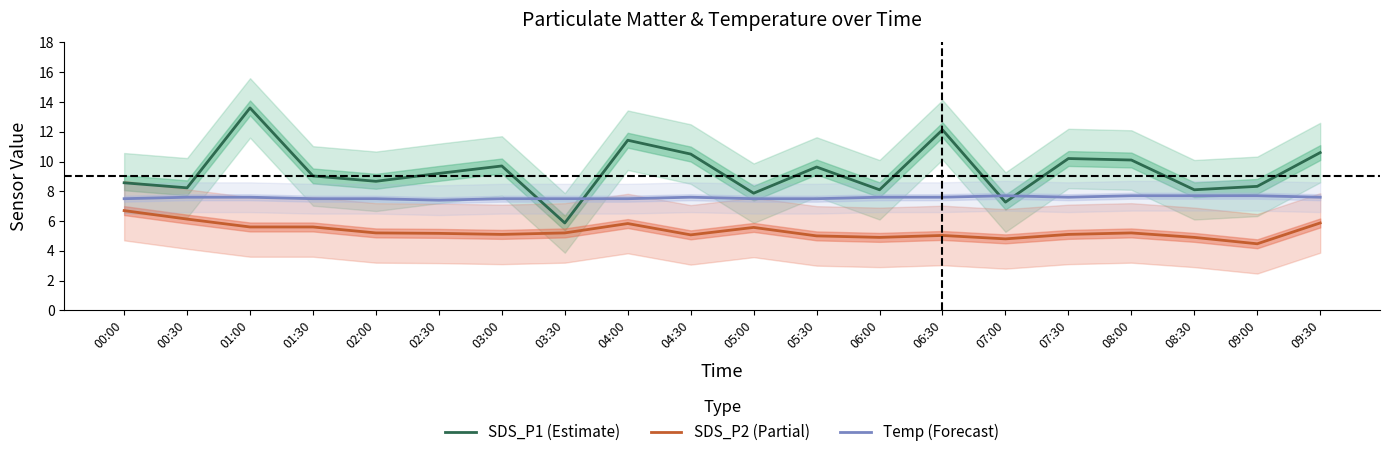

At which category does SDS_P1 (Estimate) reach its first local valley?

00:30